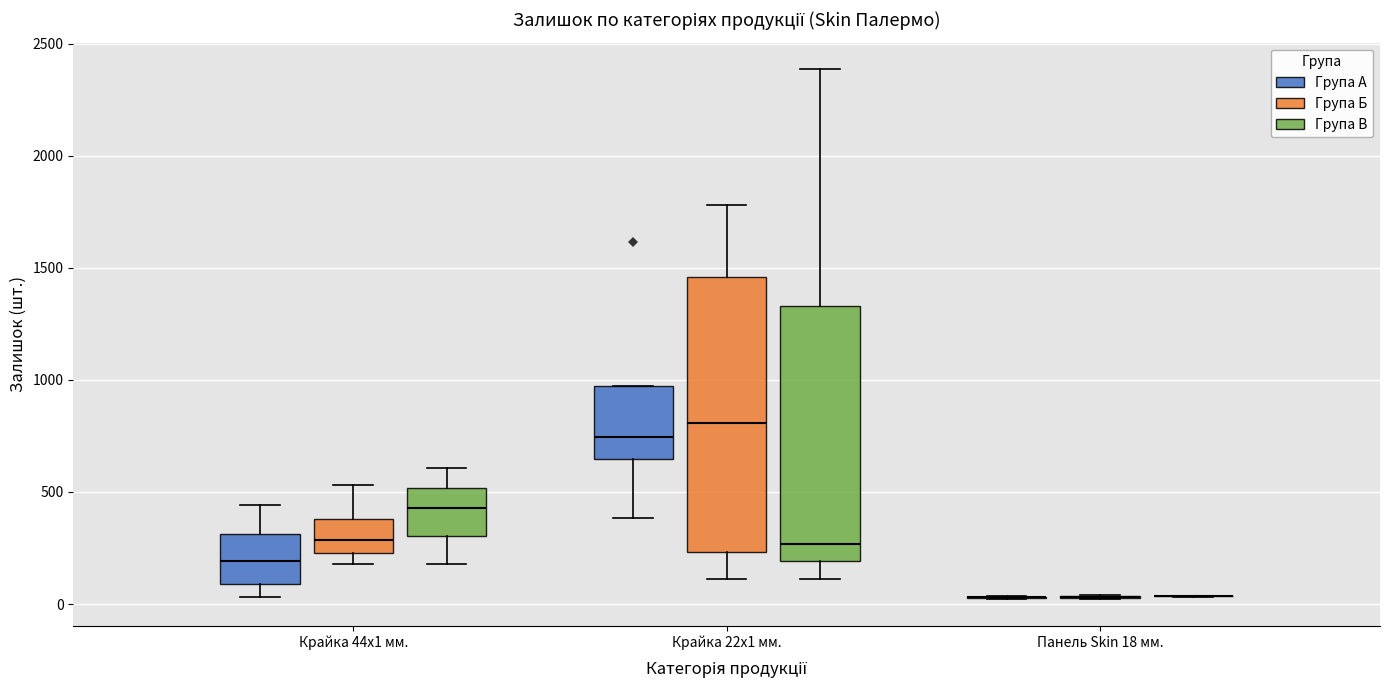

Reading left to right, transcribe this box plot: for each box, give where its median line is, the range the box spans, and where its two whiskers end, as read against the y-axis. The values are not printed on the chart, so give them approximately, as read against the axis.

Крайка 44x1 мм. (Група А): median 200, box 100 to 300, whiskers 50 to 450
Крайка 44x1 мм. (Група Б): median 300, box 250 to 400, whiskers 200 to 550
Крайка 44x1 мм. (Група В): median 450, box 300 to 500, whiskers 200 to 600
Крайка 22x1 мм. (Група А): median 750, box 650 to 950, whiskers 400 to 950
Крайка 22x1 мм. (Група Б): median 800, box 250 to 1450, whiskers 100 to 1800
Крайка 22x1 мм. (Група В): median 250, box 200 to 1350, whiskers 100 to 2400
Панель Skin 18 мм. (Група А): box collapsed to a line at 50, whiskers 0 to 50
Панель Skin 18 мм. (Група Б): box collapsed to a line at 50, whiskers 0 to 50
Панель Skin 18 мм. (Група В): box collapsed to a line at 50, whiskers 50 to 50